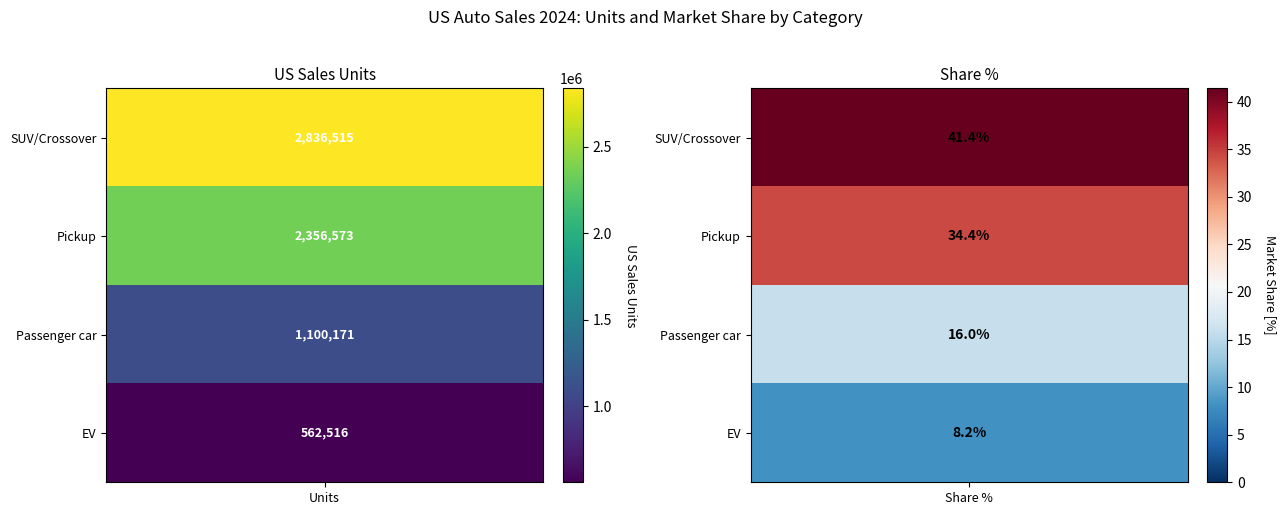

True or false: Pickup has a value of 2356573.0 at 0.

True